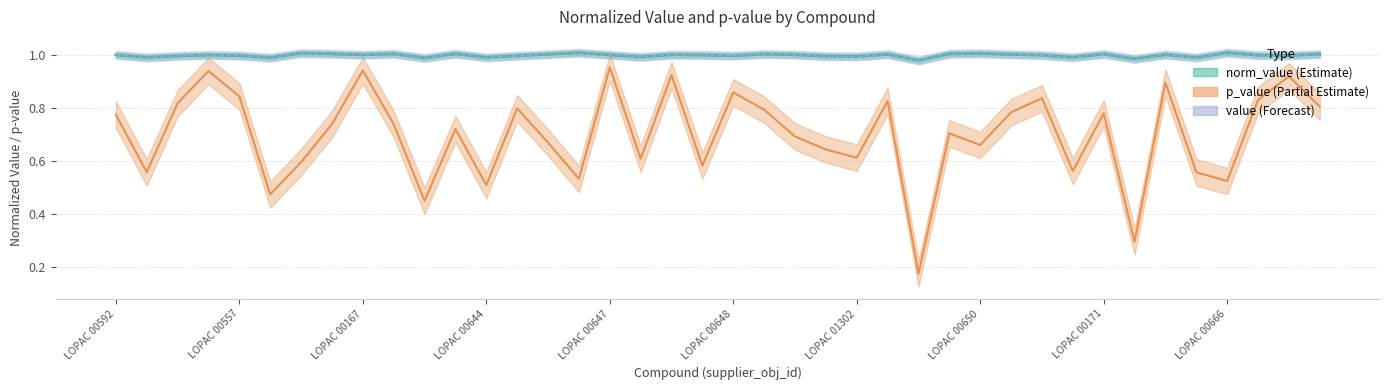

The value of value at LOPAC 00666 is 1.0. True or false?

True